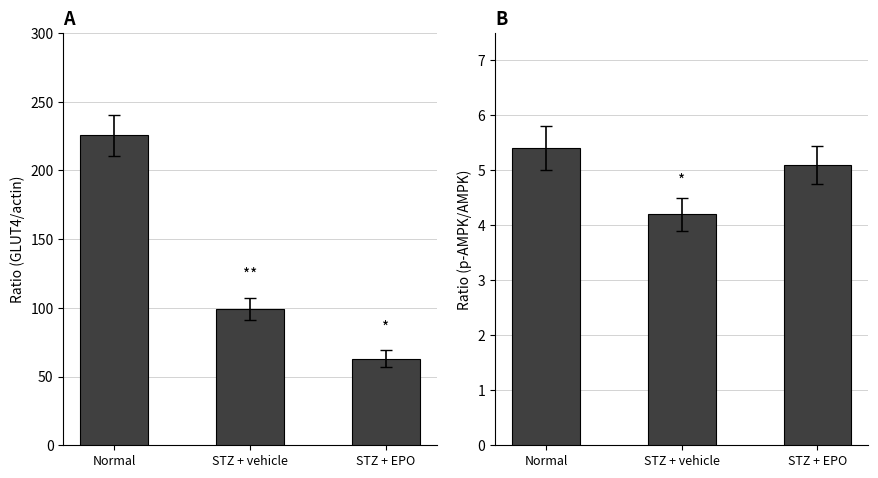

Where is p-AMPK/AMPK nearest to the value 4?

STZ + vehicle